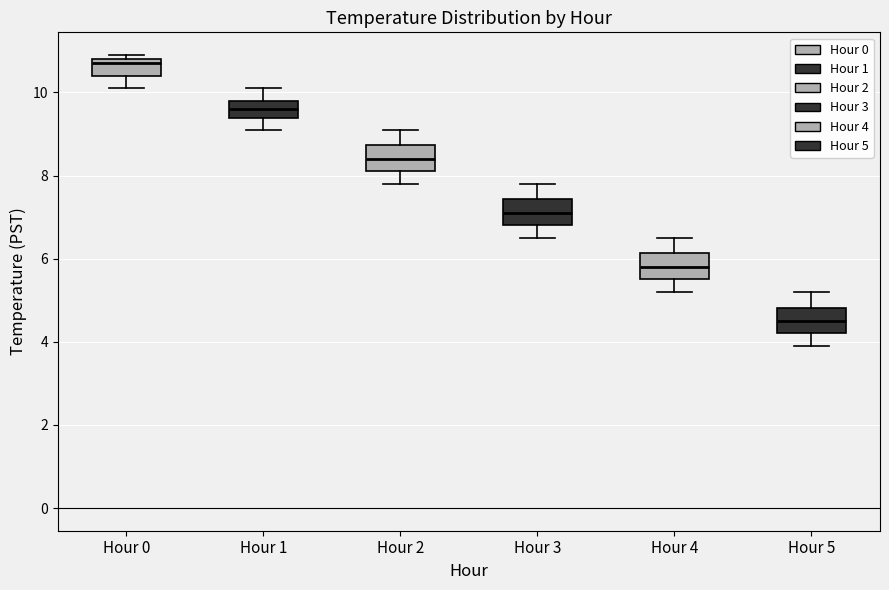

Which box has the lowest median line?

Hour 5